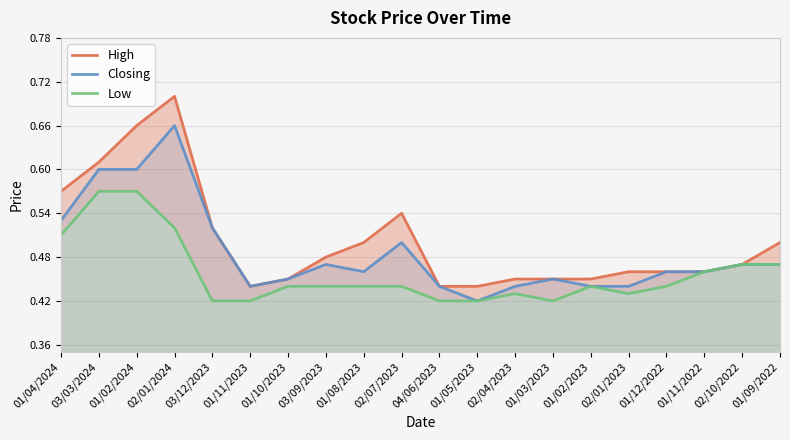

Which has a higher value, 01/03/2023 or 01/02/2024?

01/02/2024